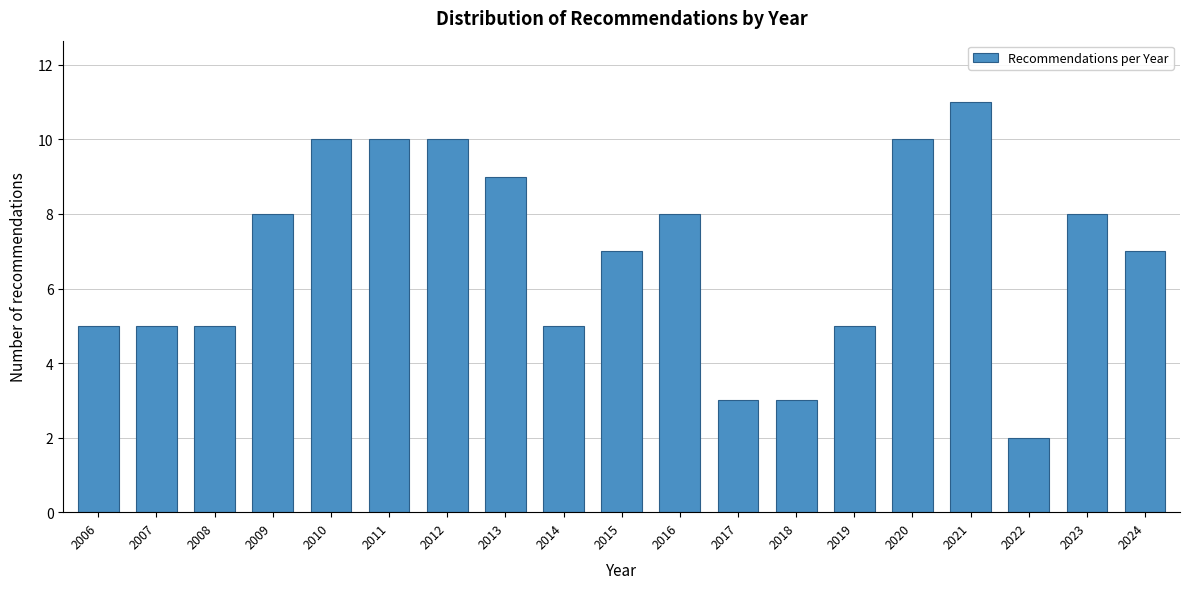

Reading left to right, extract all data points from this chart.

5	5	5	8	10	10	10	9	5	7	8	3	3	5	10	11	2	8	7